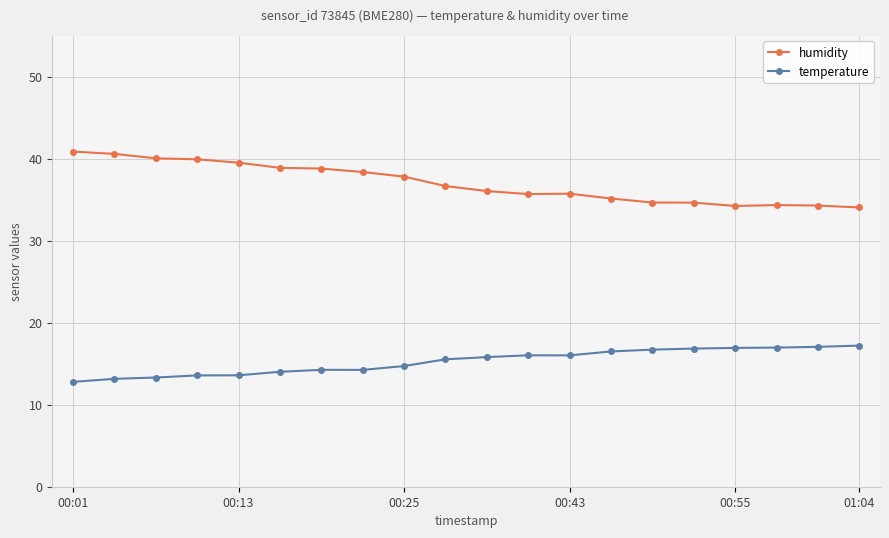

True or false: humidity and temperature cross at least once.

False